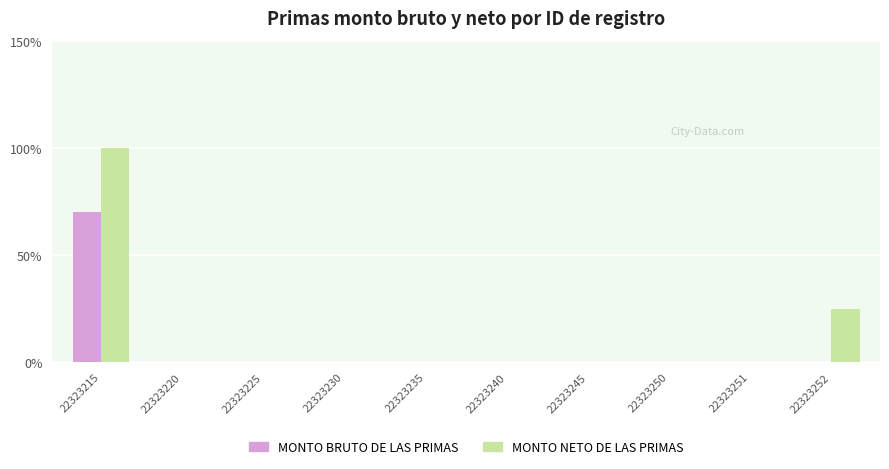

What is the sum of all MONTO BRUTO DE LAS PRIMAS values?

70